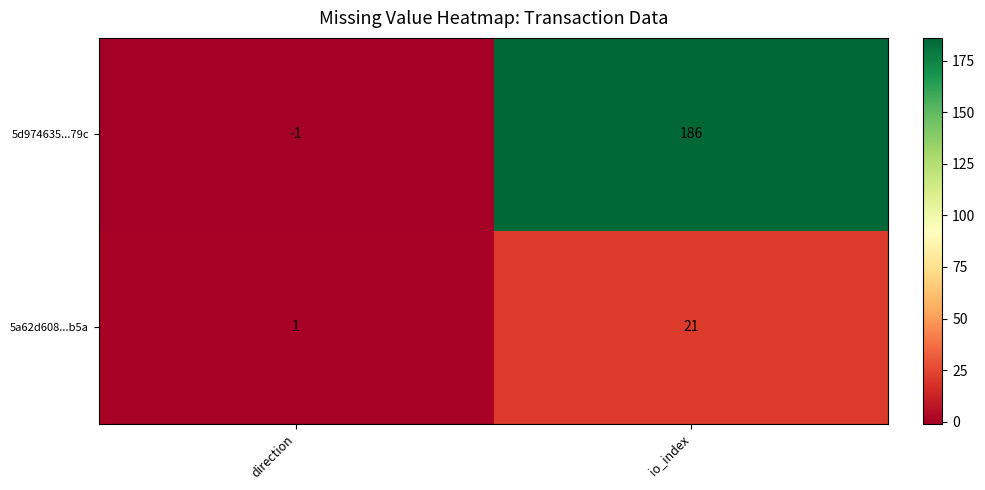

At which label is 5a62d608...b5a closest to 11?

direction